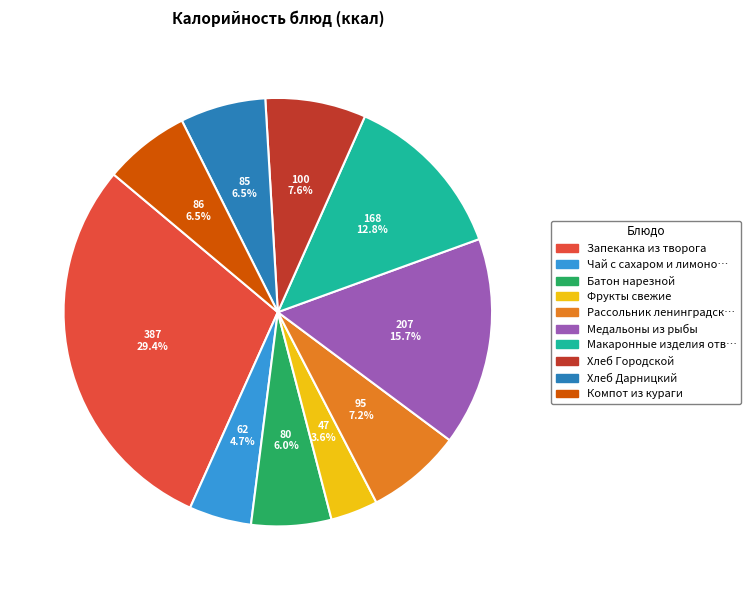

Is there any slice that represents more than half of the pie?

No